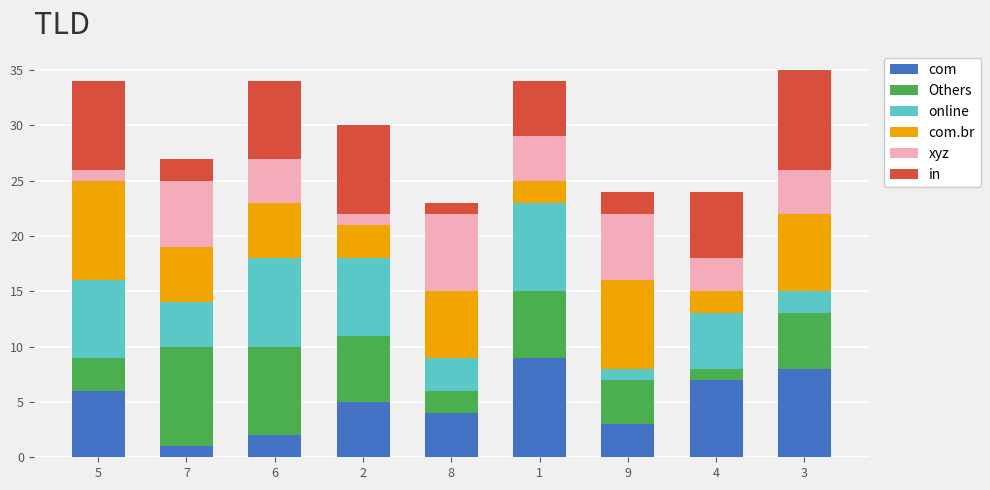

True or false: com has a value of 4 at 8.

True